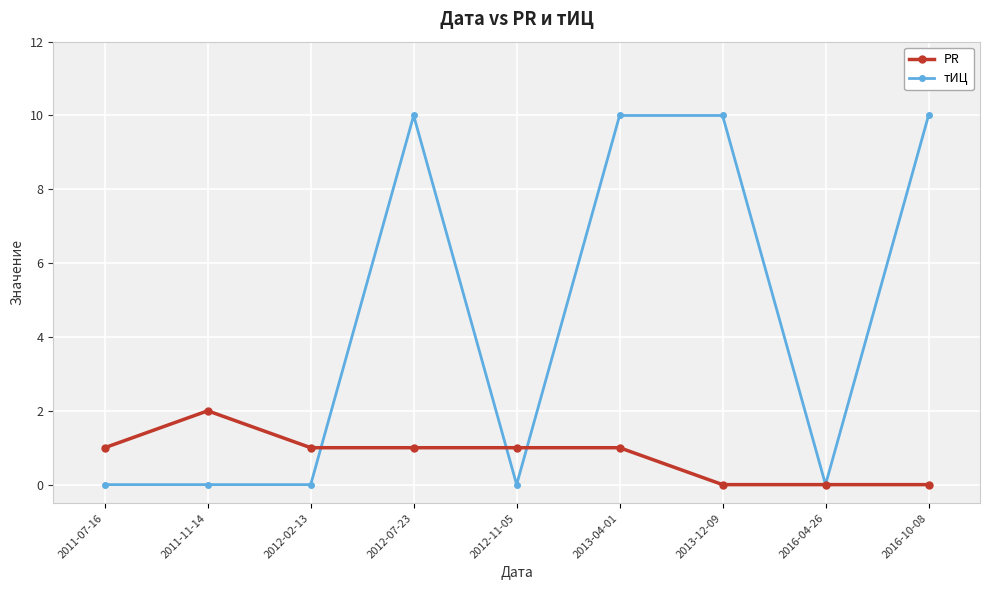

Which series has the largest total across all categories?

тИЦ